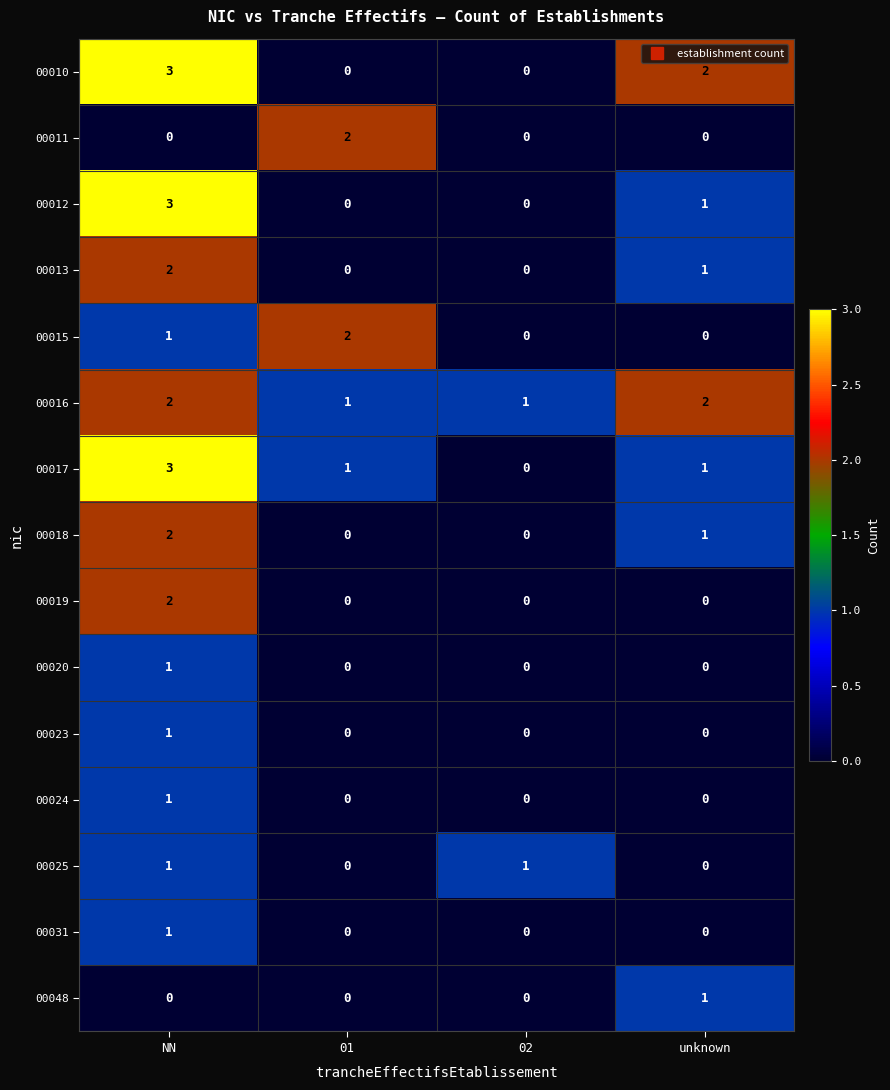

At which category is the sum across all series the highest?

NN